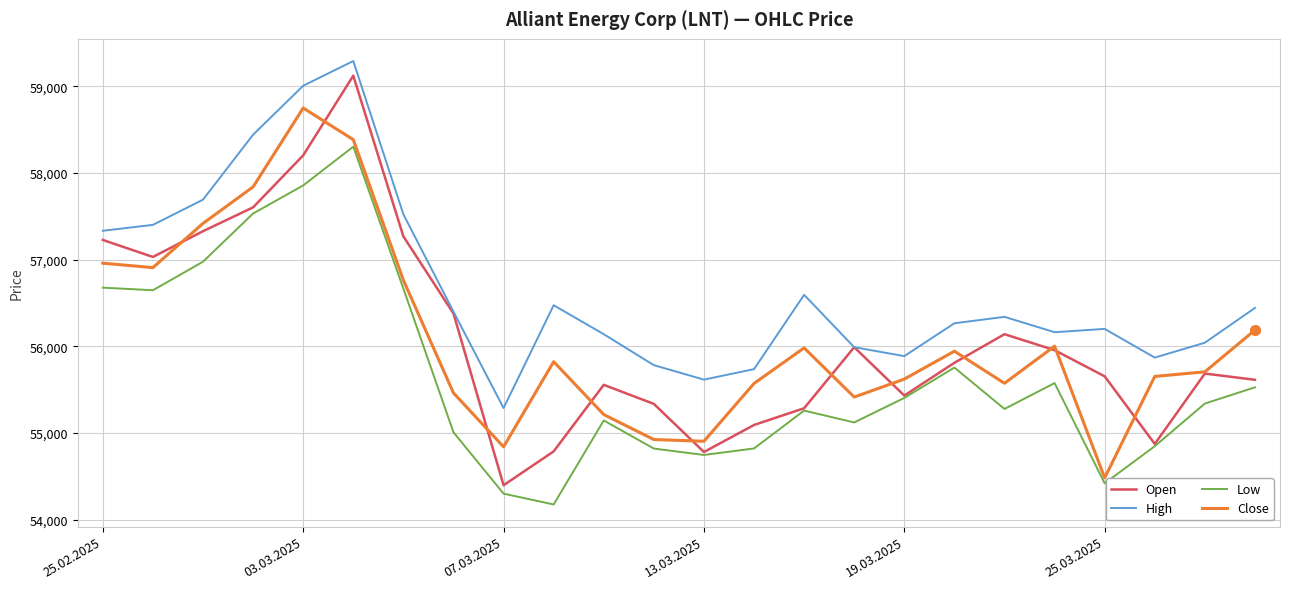

Which series has the widest spread of values?

Open